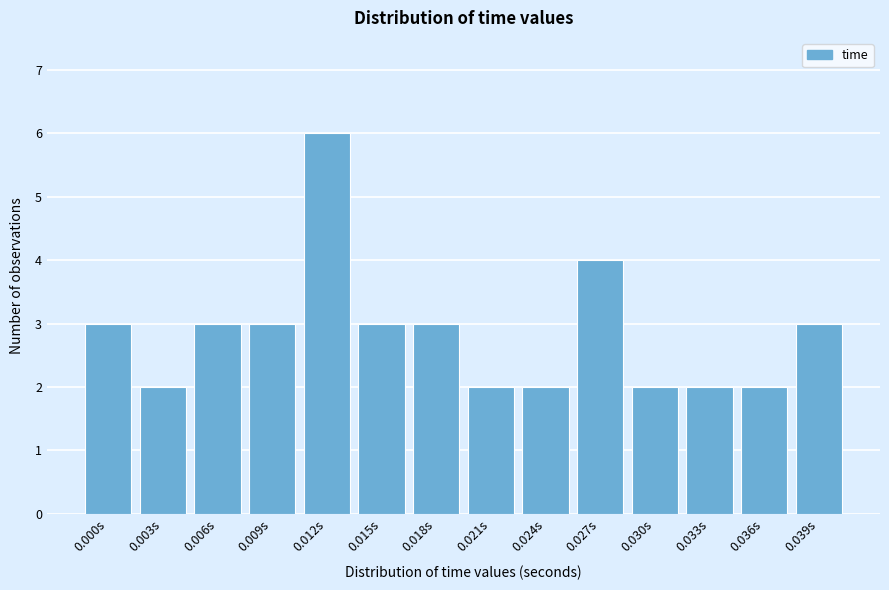

Reading left to right, list all the values displayed in this chart.

3	2	3	3	6	3	3	2	2	4	2	2	2	3